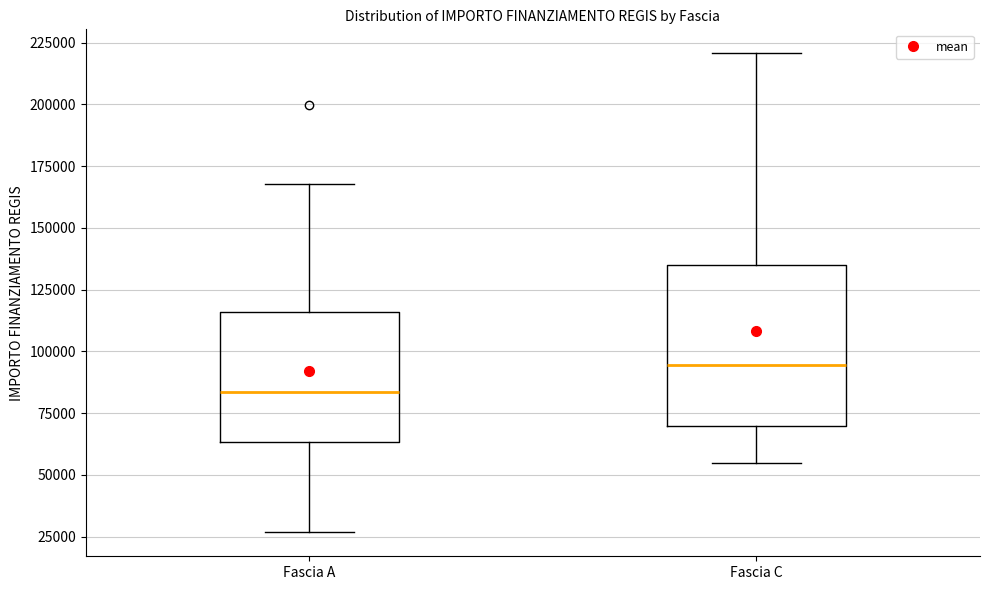

Which box is the tallest, from its lower edge to its upper edge?

Fascia C